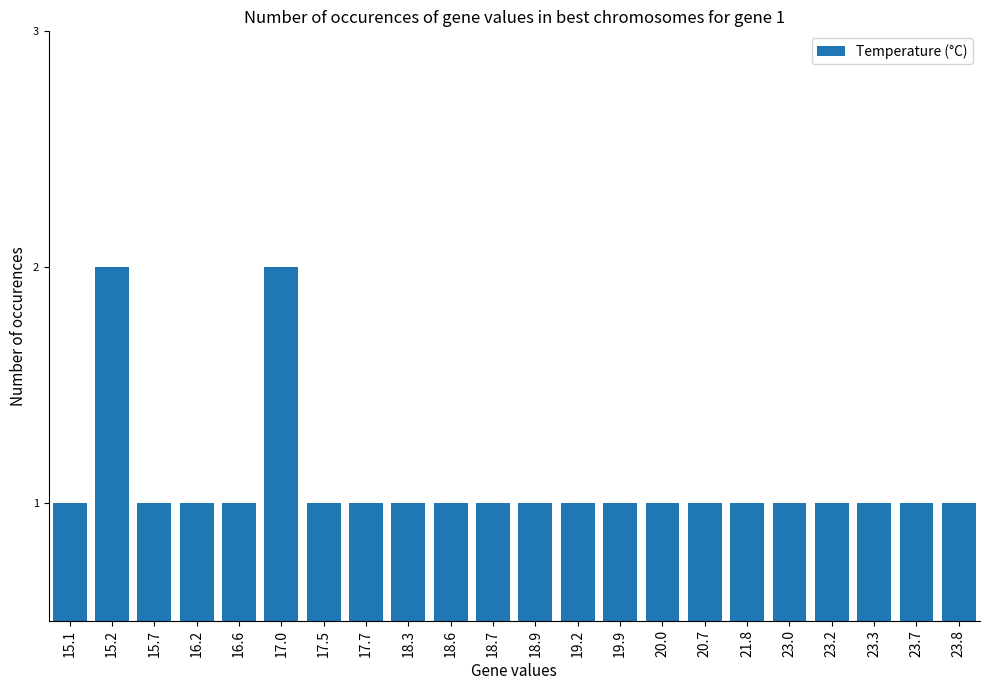

What is the label of the 3rd bar from the left?

15.7